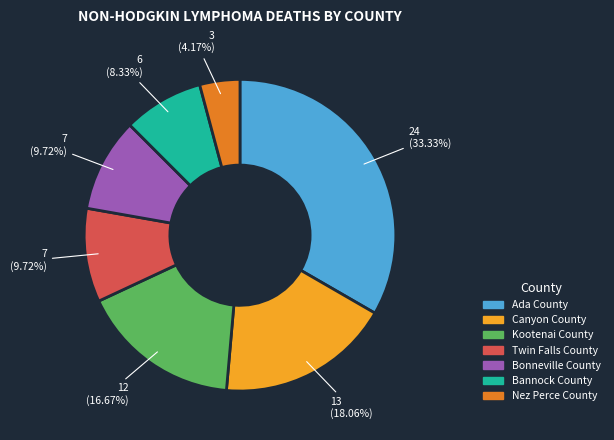

To the nearest percent, what is the difference between the largest and smallest slice percentages?

29%